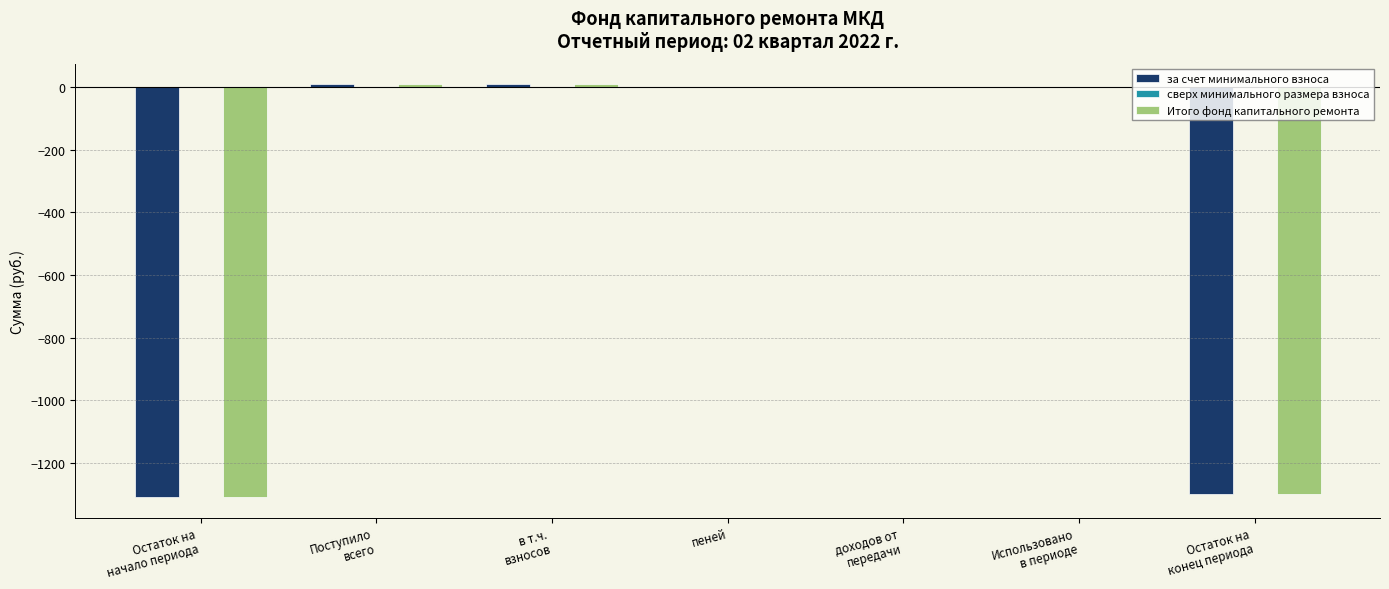

Does the chart contain stacked bars?

No